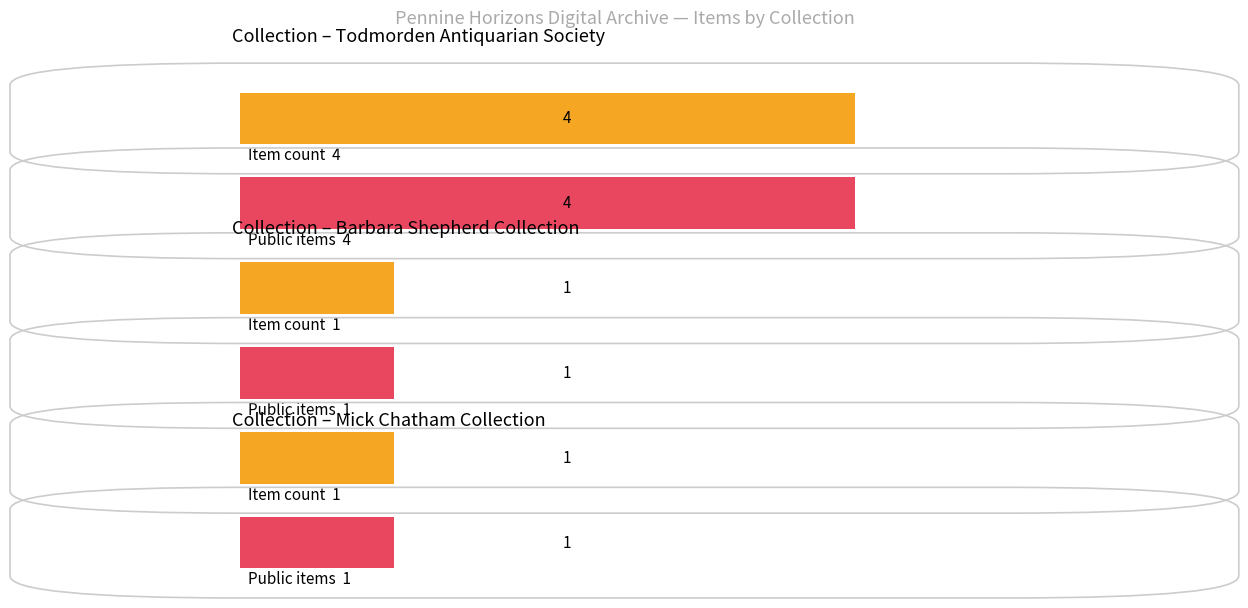

What is the label of the 3rd bar from the left?

Barbara Shepherd Collection